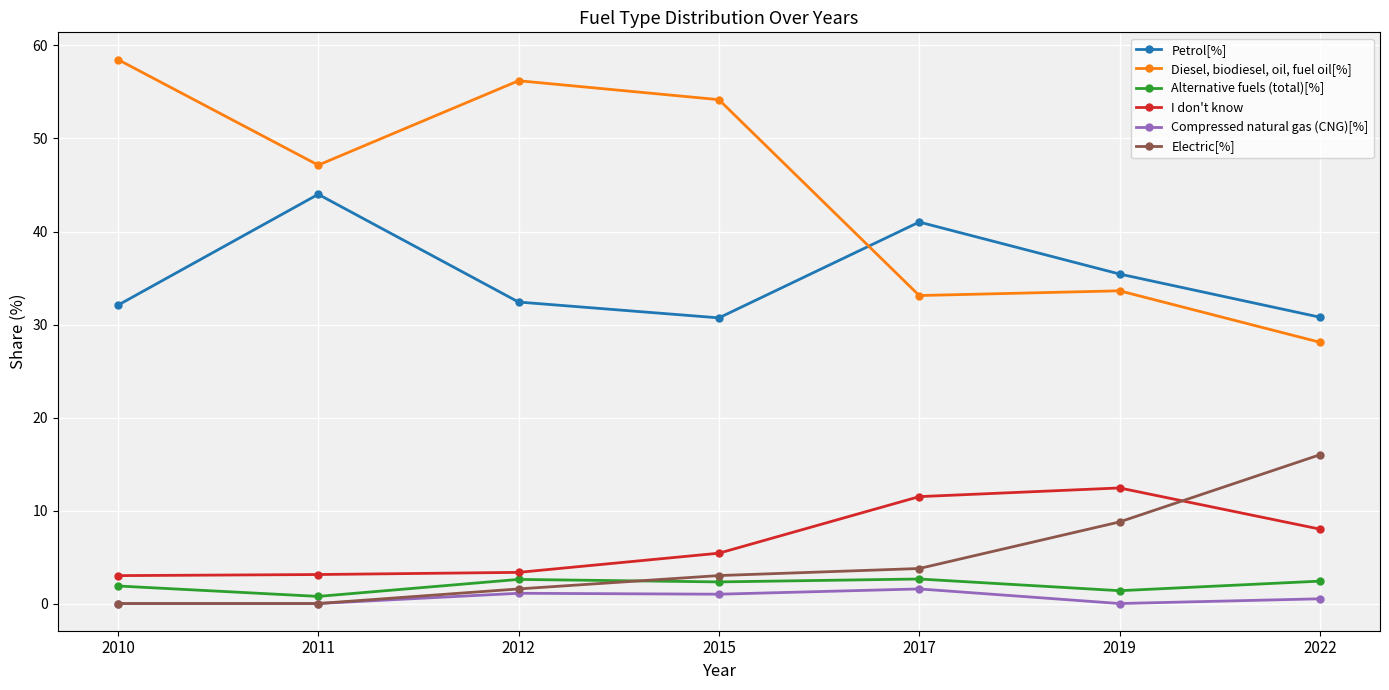

Which category has the lowest value in the Alternative fuels (total)[%] series?

2011